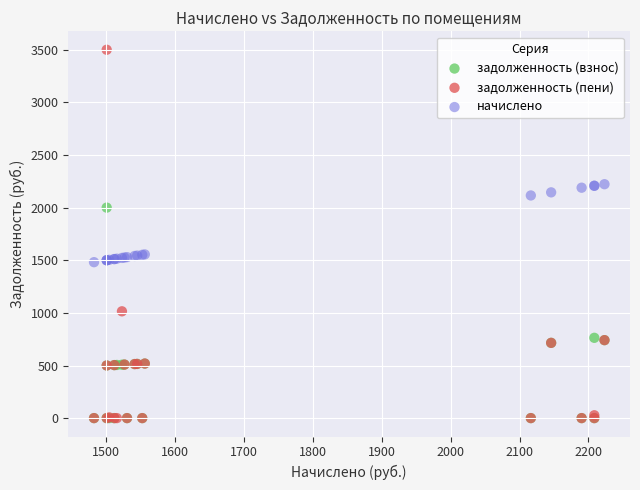

What are all the series names shown in the legend?

задолженность (взнос), задолженность (пени), начислено